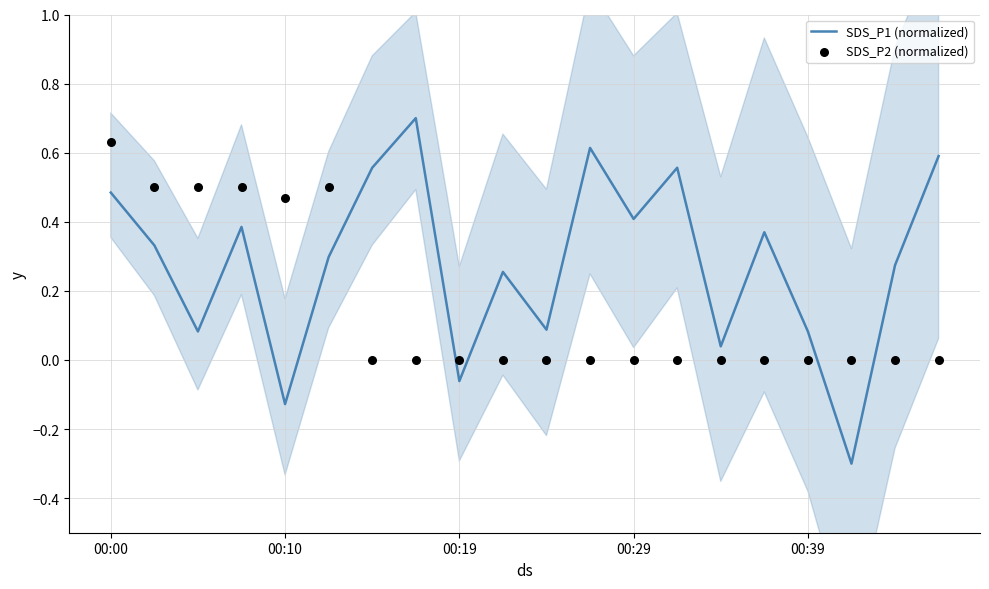

Which series reaches the maximum Y coordinate?

SDS_P1 (normalized)